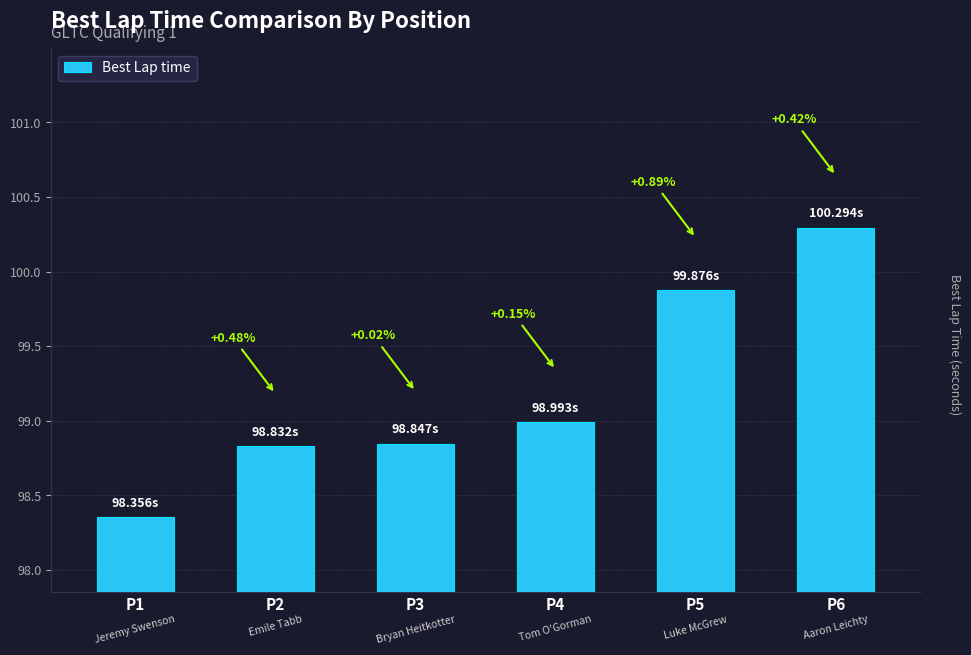

How many bars are there in total?

6